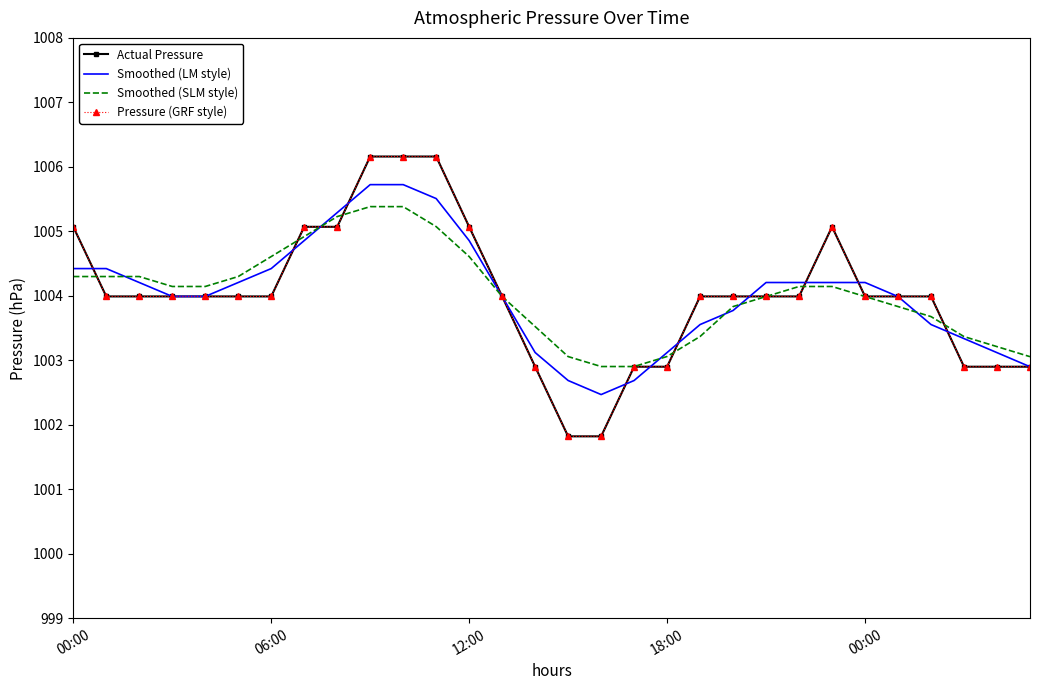

What are all the series names shown in the legend?

Actual Pressure, Smoothed (LM style), Smoothed (SLM style), Pressure (GRF style)